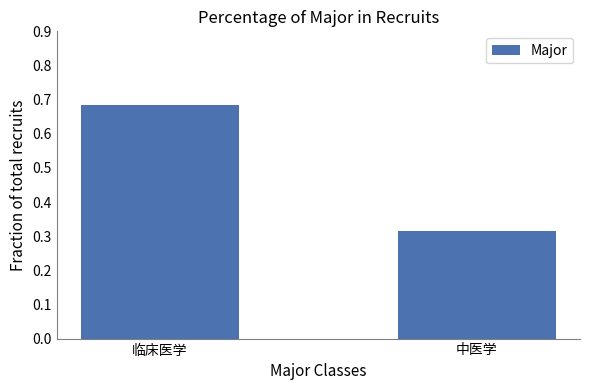

What is the difference between the maximum and minimum values?

0.4